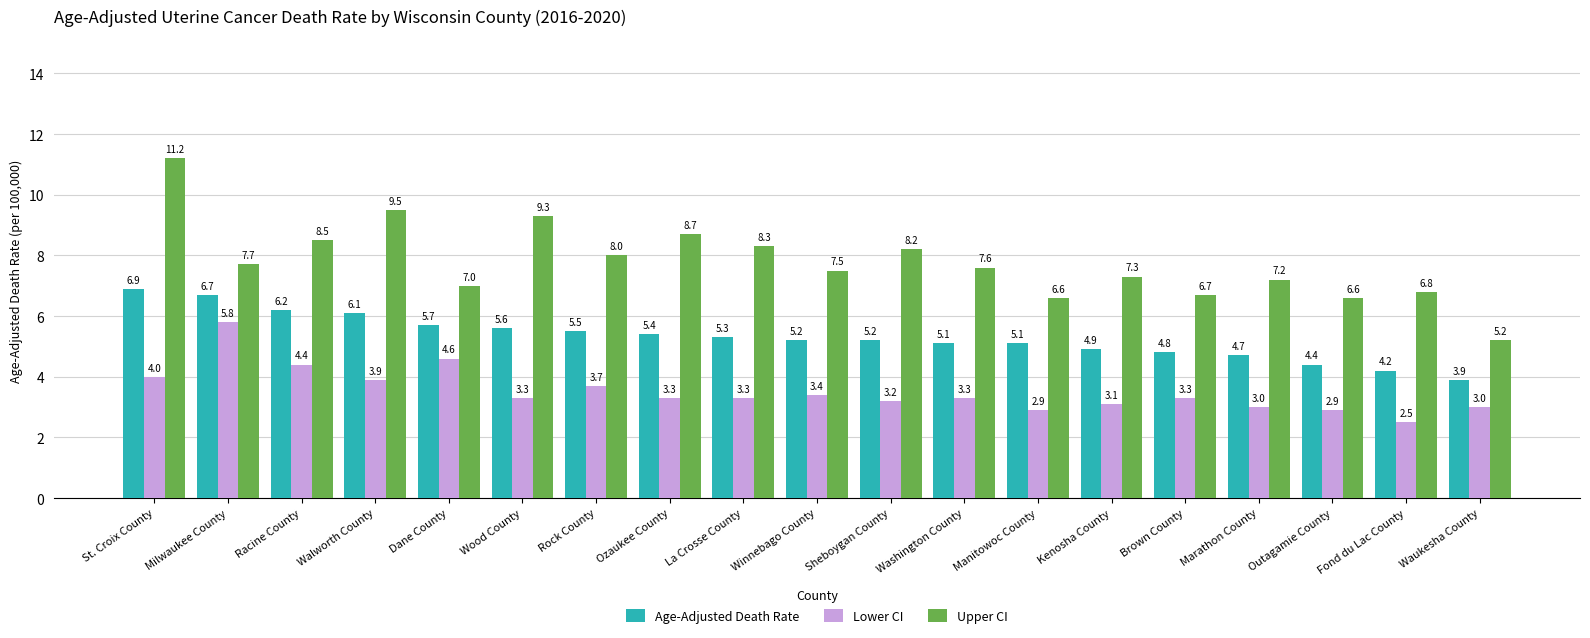

True or false: Age-Adjusted Death Rate has a value of 6.9 at St. Croix County.

True